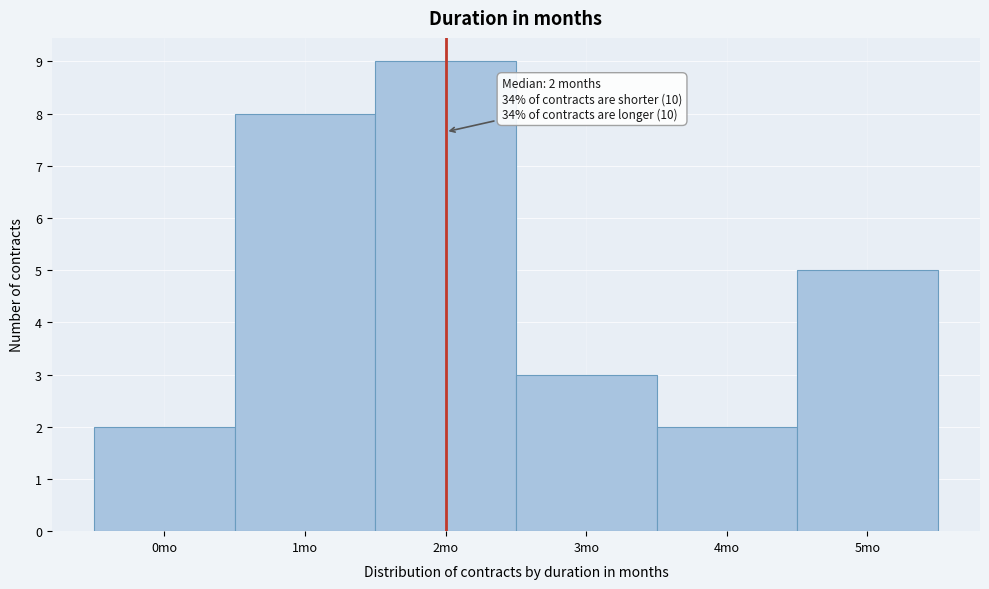

Over which range of the x-axis is the bar tallest?

1.5 to 2.5